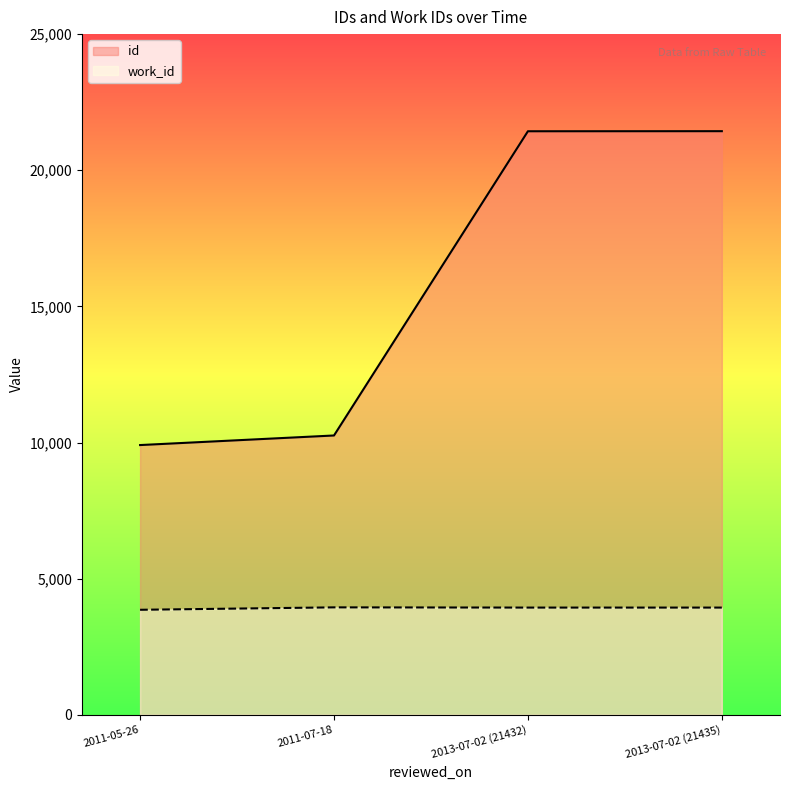

What is the highest value of the id series?

21435